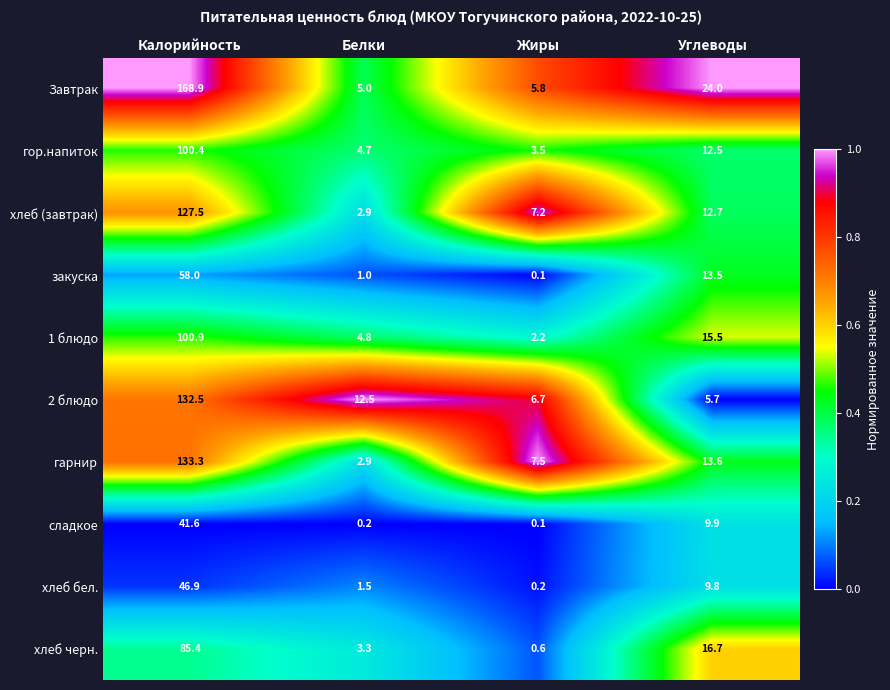

The хлеб черн. series shows 1.0 at Жиры. True or false?

False